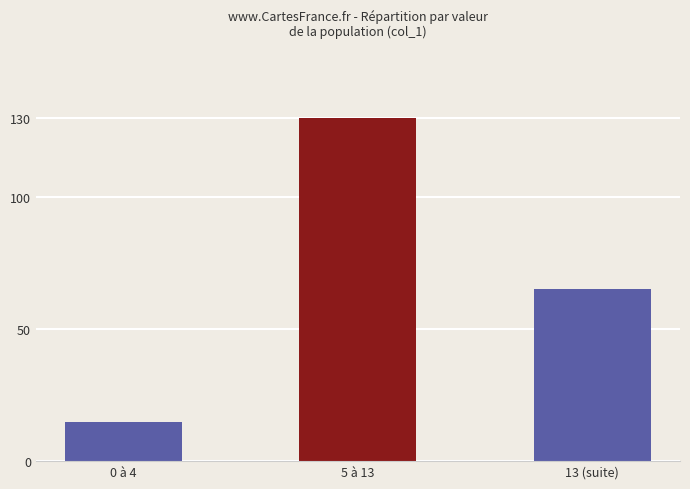

Reading left to right, transcribe all the data shown in this chart.

0 à 4=15	5 à 13=130	13 (suite)=65